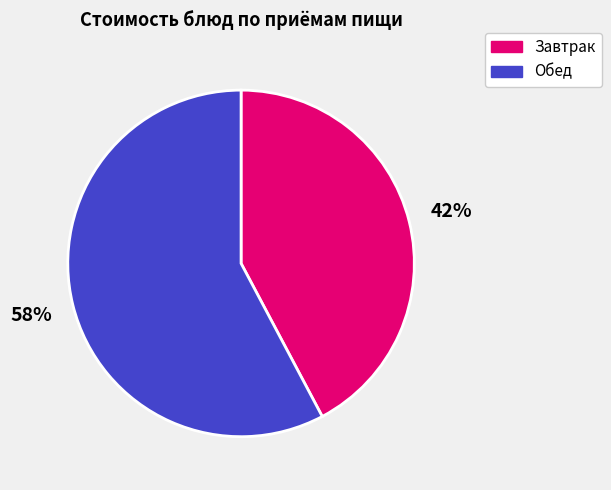

Is there a majority slice in this chart?

Yes